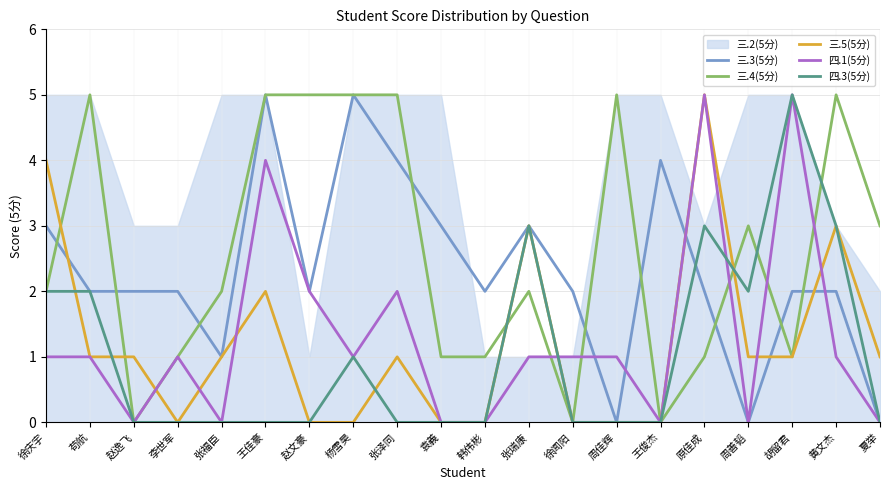

Which series changed the most between 赵逸飞 and 徐闻阳?

三.2(5分)